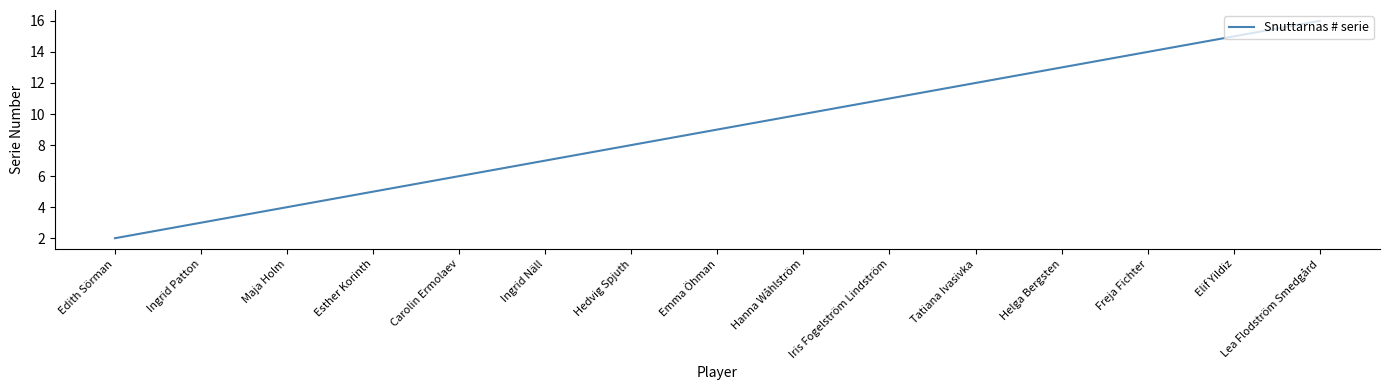

Rank the categories by value from lowest to highest.

Edith Sörman, Ingrid Patton, Maja Holm, Esther Korinth, Carolin Ermolaev, Ingrid Näll, Hedvig Spjuth, Emma Öhman, Hanna Wåhlström, Iris Fogelström Lindström, Tatiana Ivasivka, Helga Bergsten, Freja Fichter, Elif Yildiz, Lea Flodström Smedgård